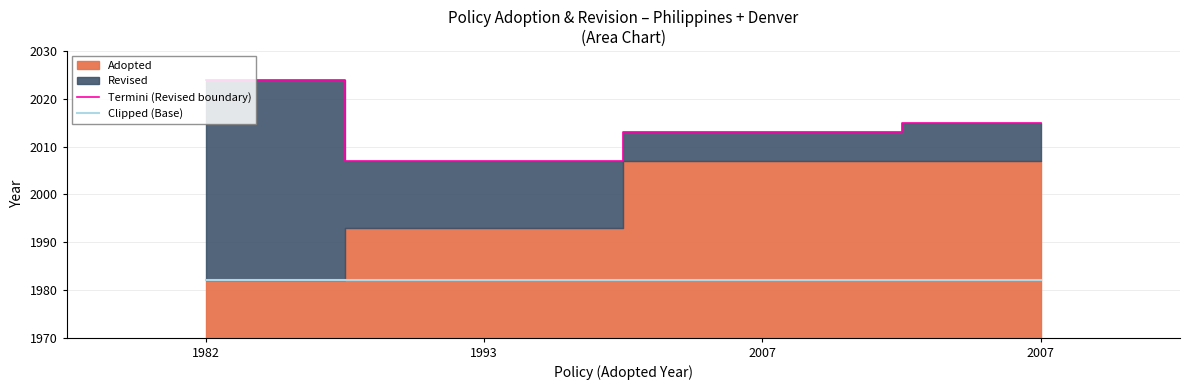

Is the value of Termini (Revised boundary) at 1993 greater than the value of Clipped (Base) at 2007?

Yes